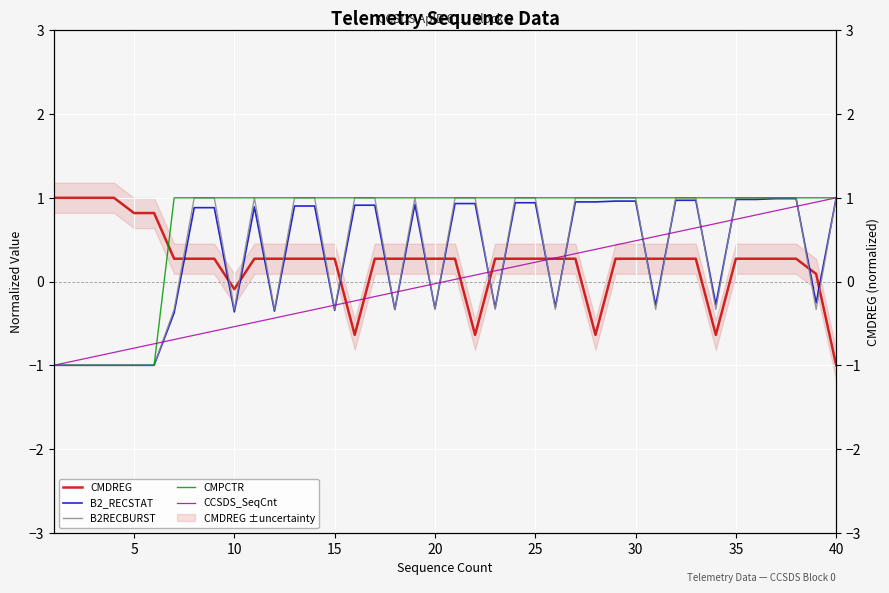

What are all the series names shown in the legend?

CMDREG, B2_RECSTAT, B2RECBURST, CMPCTR, CCSDS_SeqCnt